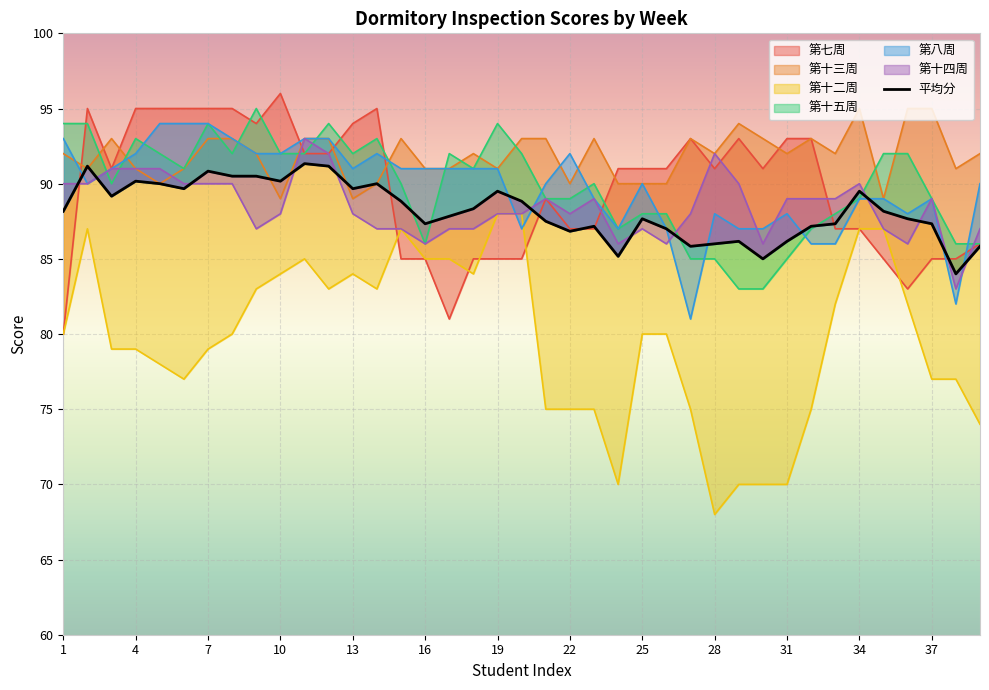

What is the difference between the second highest and second lowest values?

6.2